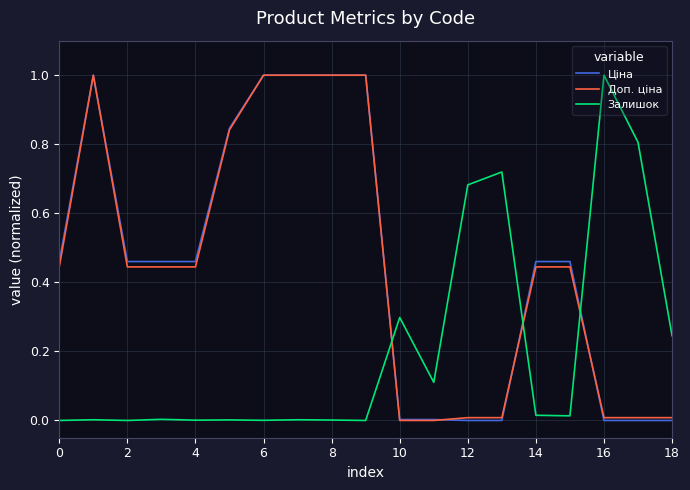

After their last crossing, which series has the higher values: Залишок or Доп. ціна?

Залишок